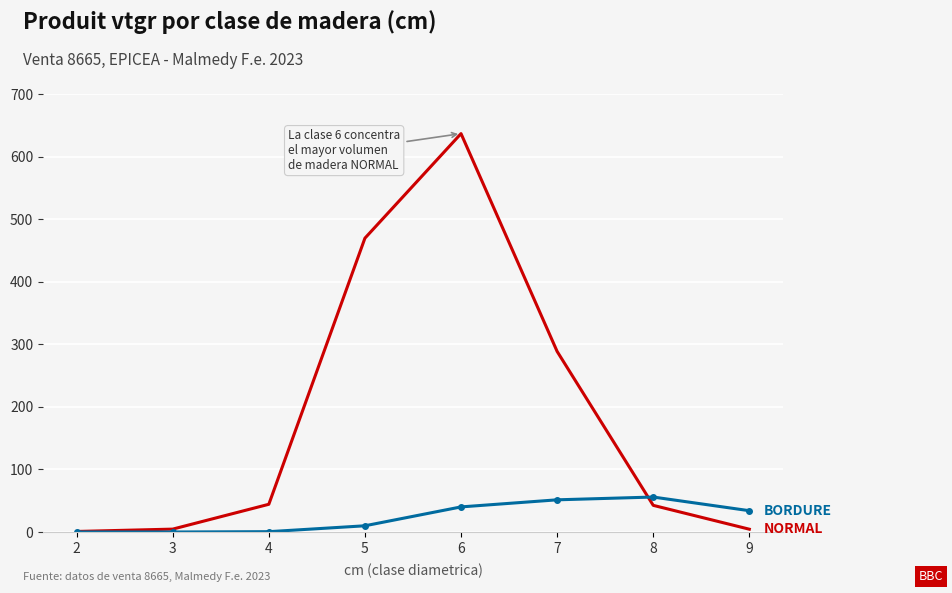

At which category is the sum across all series the highest?

6